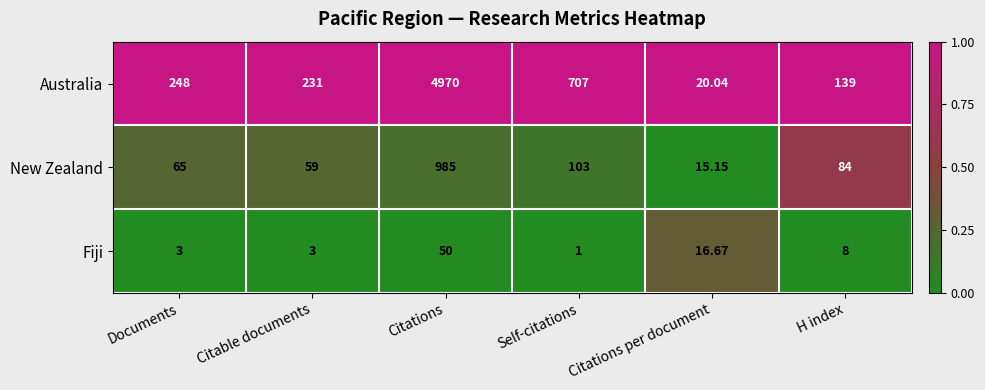

At which label is New Zealand closest to 500?

Self-citations